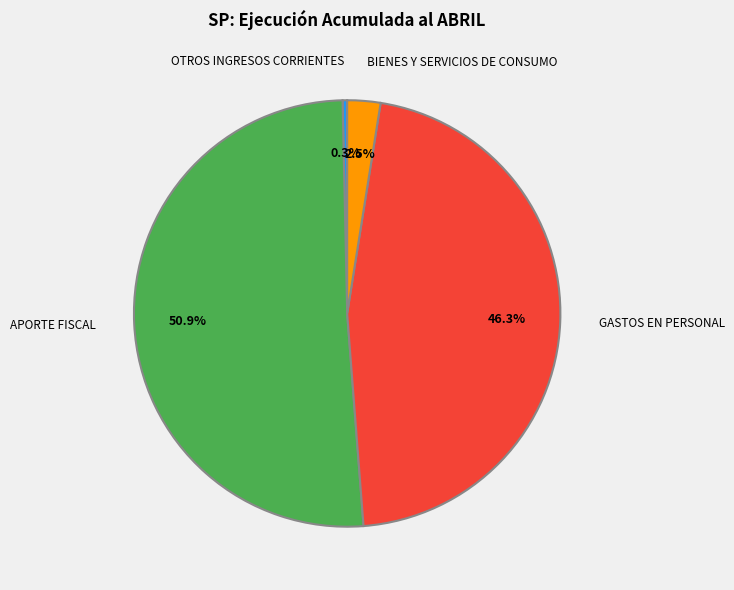

To the nearest percent, what is the combined percentage of OTROS INGRESOS CORRIENTES and BIENES Y SERVICIOS DE CONSUMO?

3%